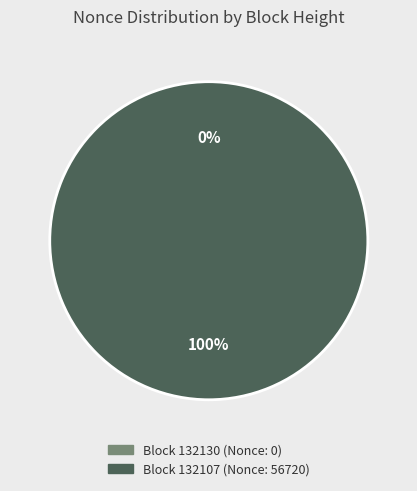

Combined, do 132107 and 132130 account for over 50%?

Yes